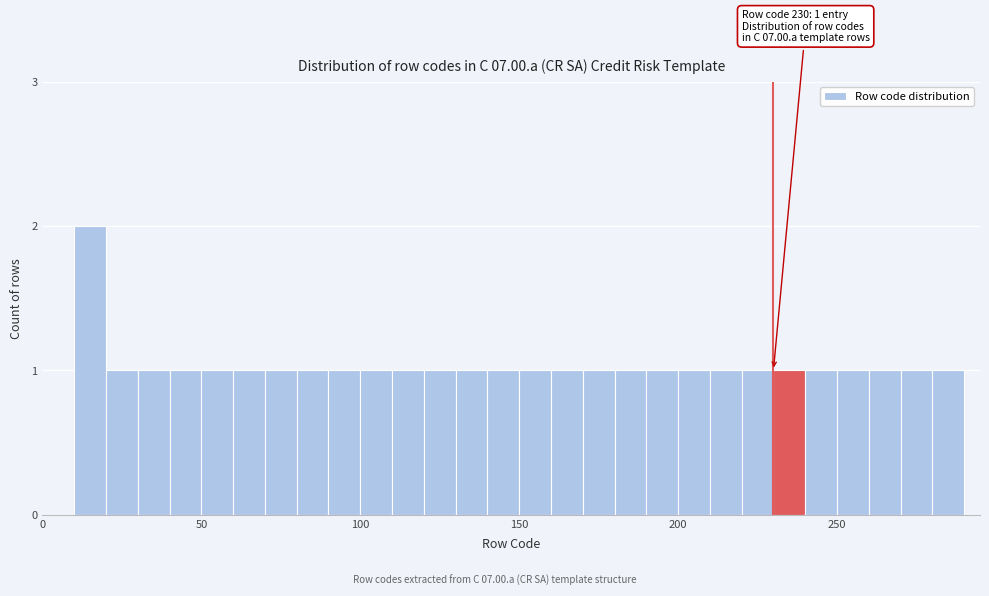

Read against the x-axis, roughly where is the centre of the tallest bar?

15